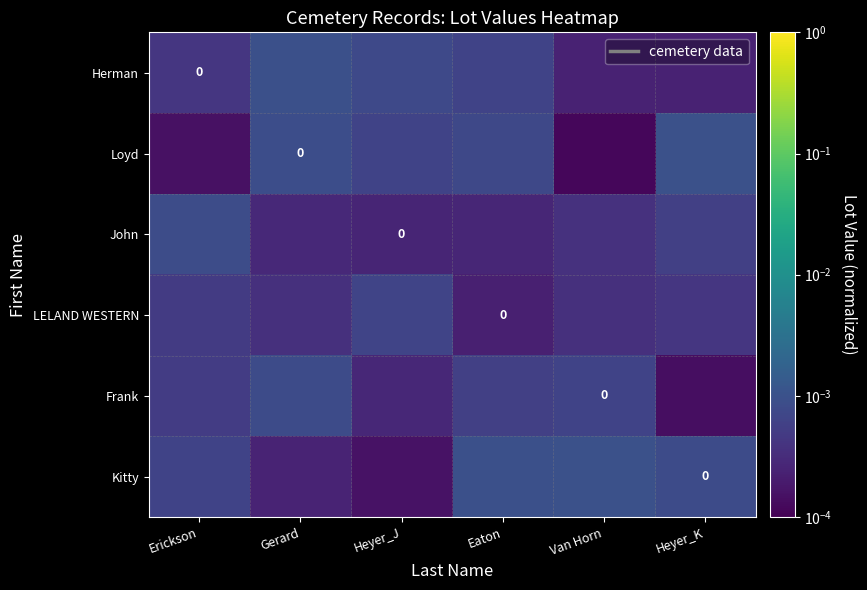

Which series has the largest range (max minus min)?

Loyd